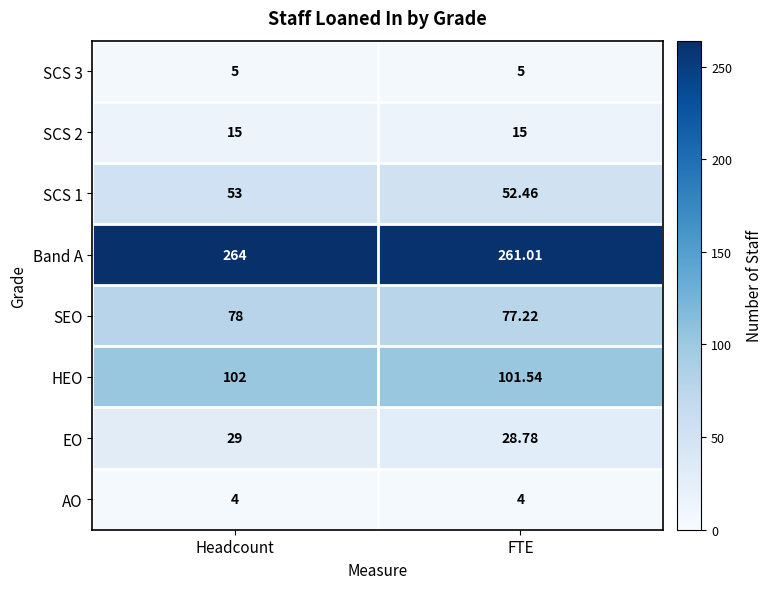

At which label does HEO reach its minimum?

FTE